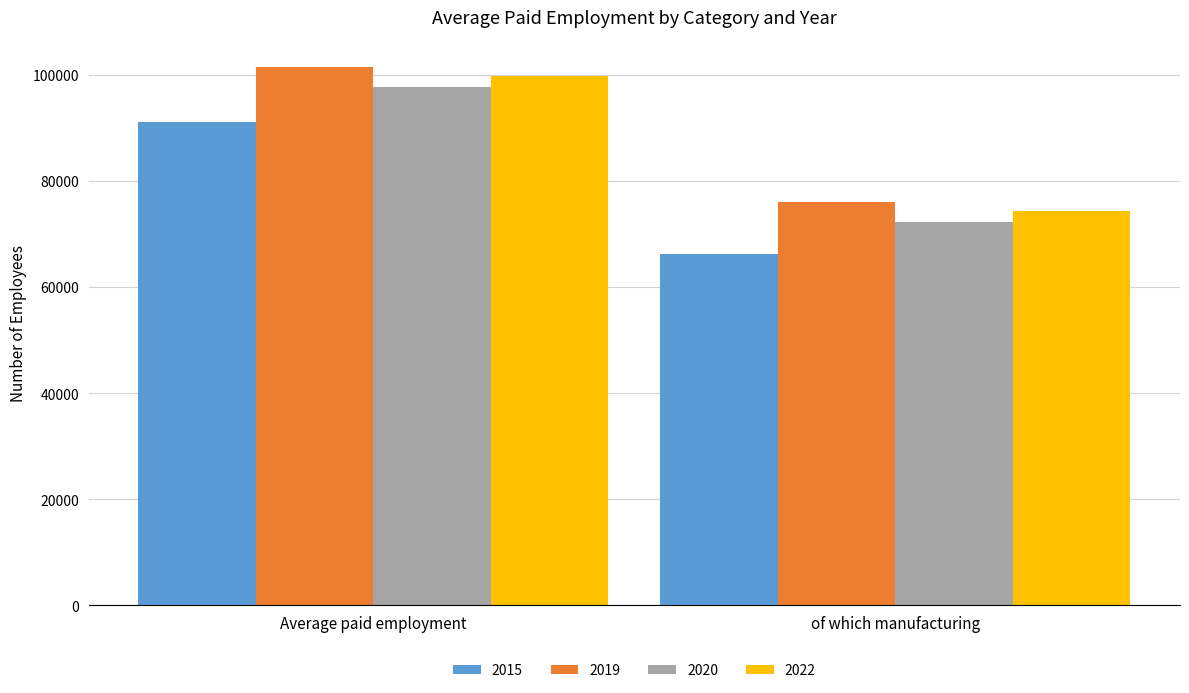

What is the label of the 2nd bar from the left?

of which manufacturing